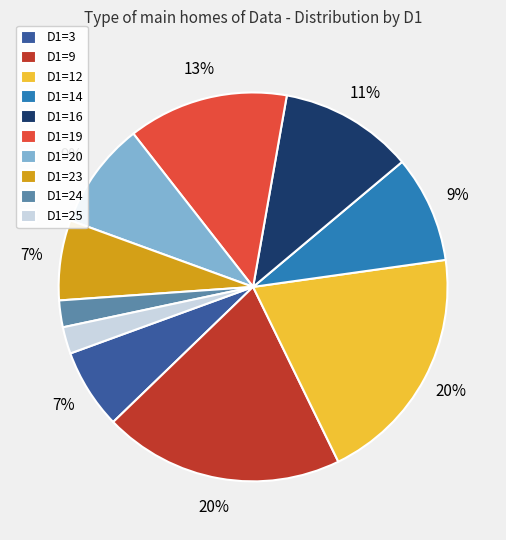

Between D1=25 and D1=3, which is larger?

D1=3